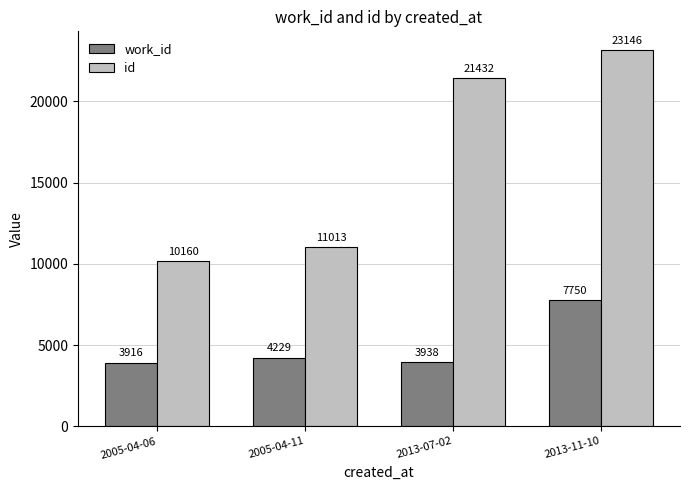

How many categories are shown in the chart?

4